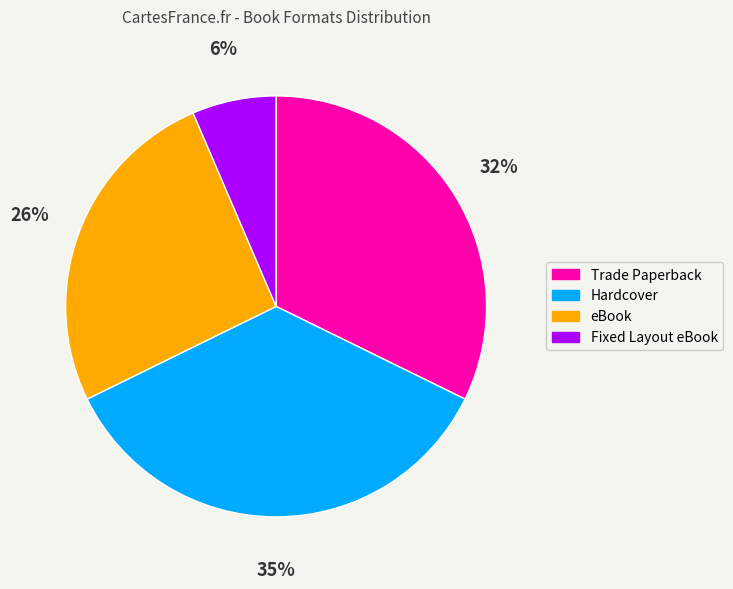

Which has a higher value, eBook or Hardcover?

Hardcover